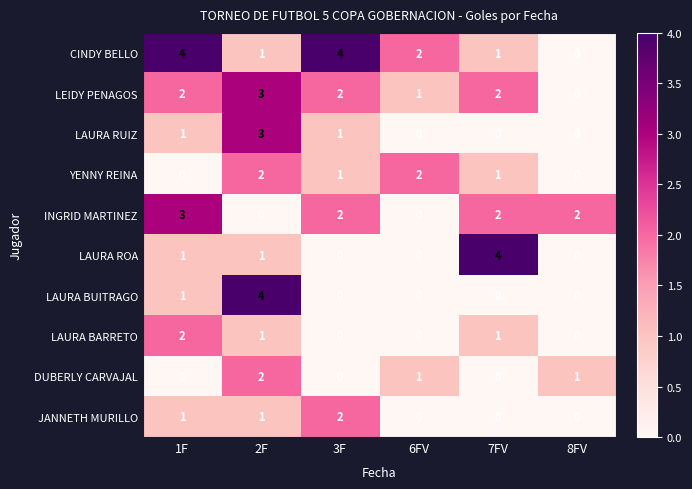

What is the maximum value shown in the chart?

4